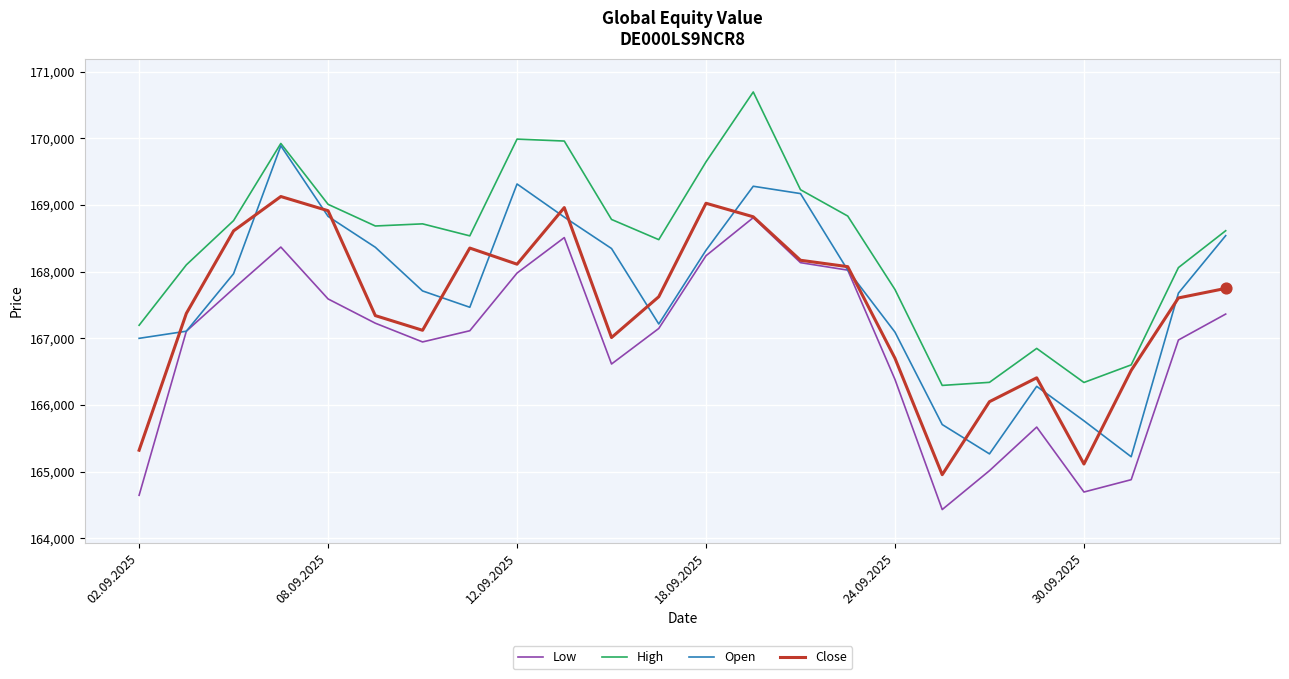

Which series has the largest total across all categories?

High